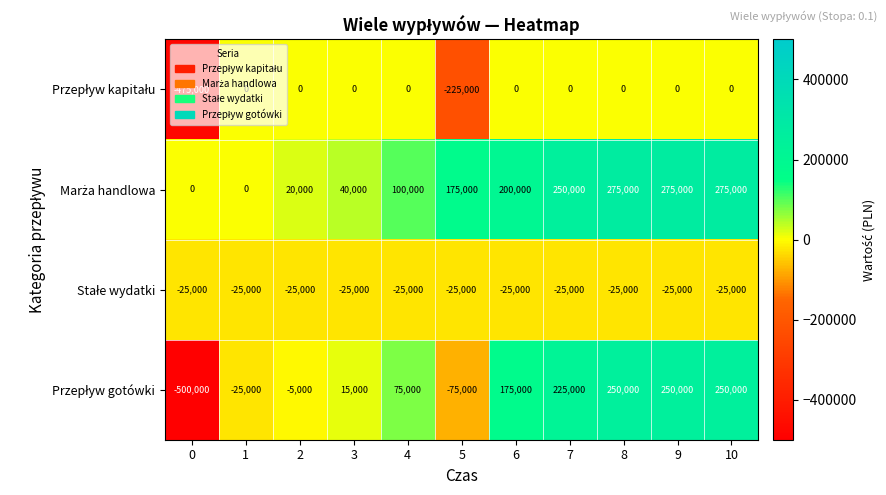

What is the total value across all series at 4?

150000